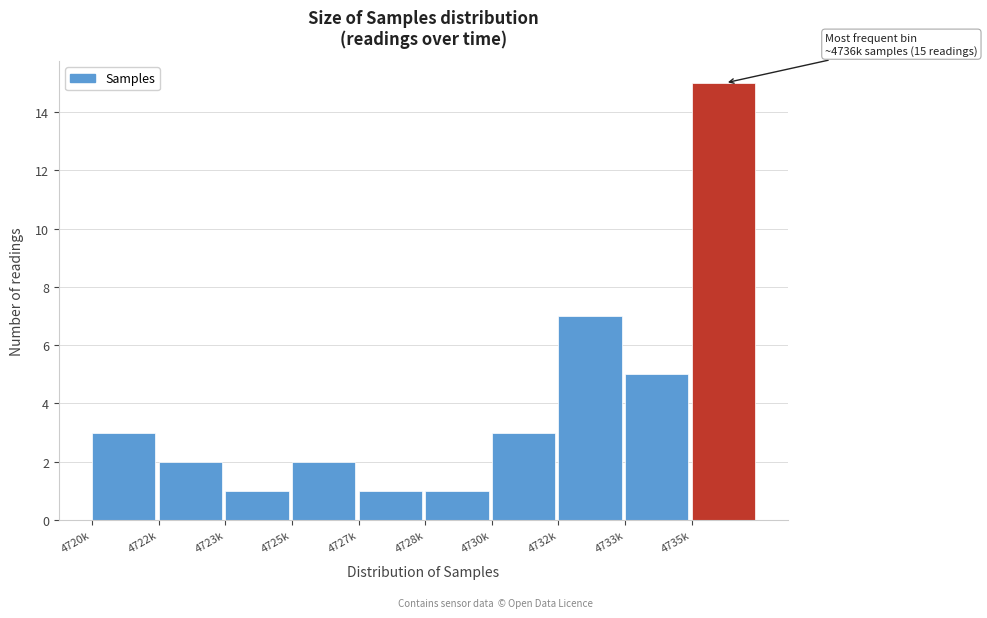

Reading left to right, list all the values displayed in this chart.

4720k=3	4722k=2	4723k=1	4725k=2	4727k=1	4728k=1	4730k=3	4732k=7	4733k=5	4735k=15